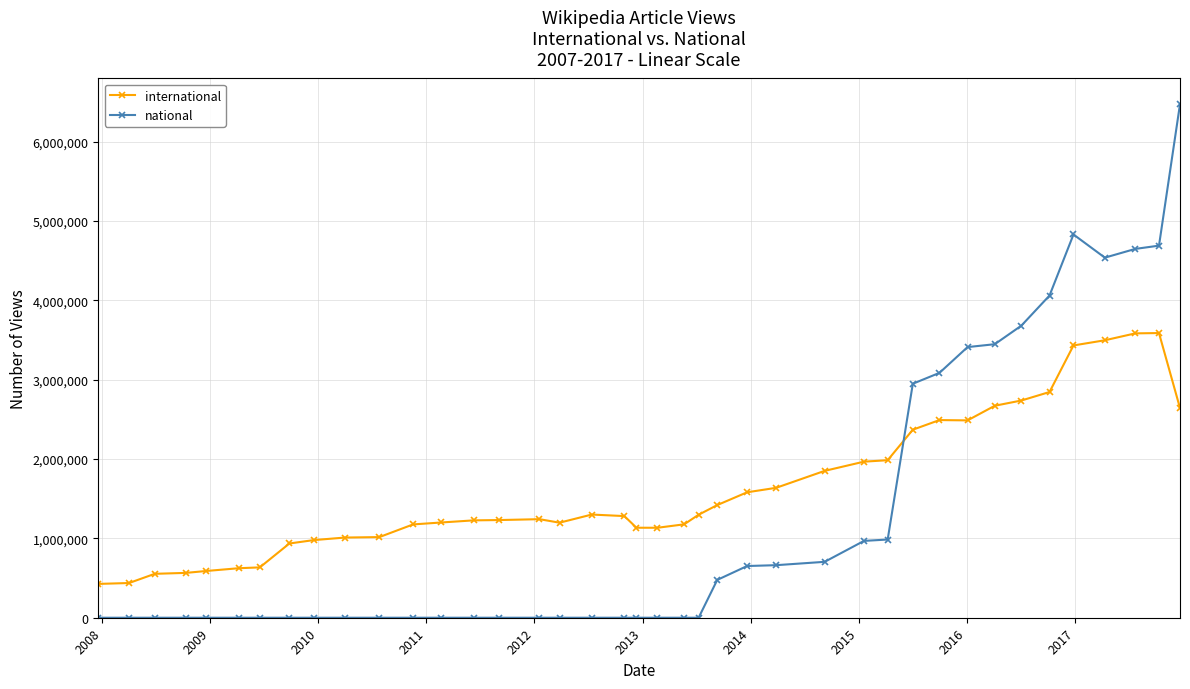

Does the chart display data point markers on the line(s)?

Yes